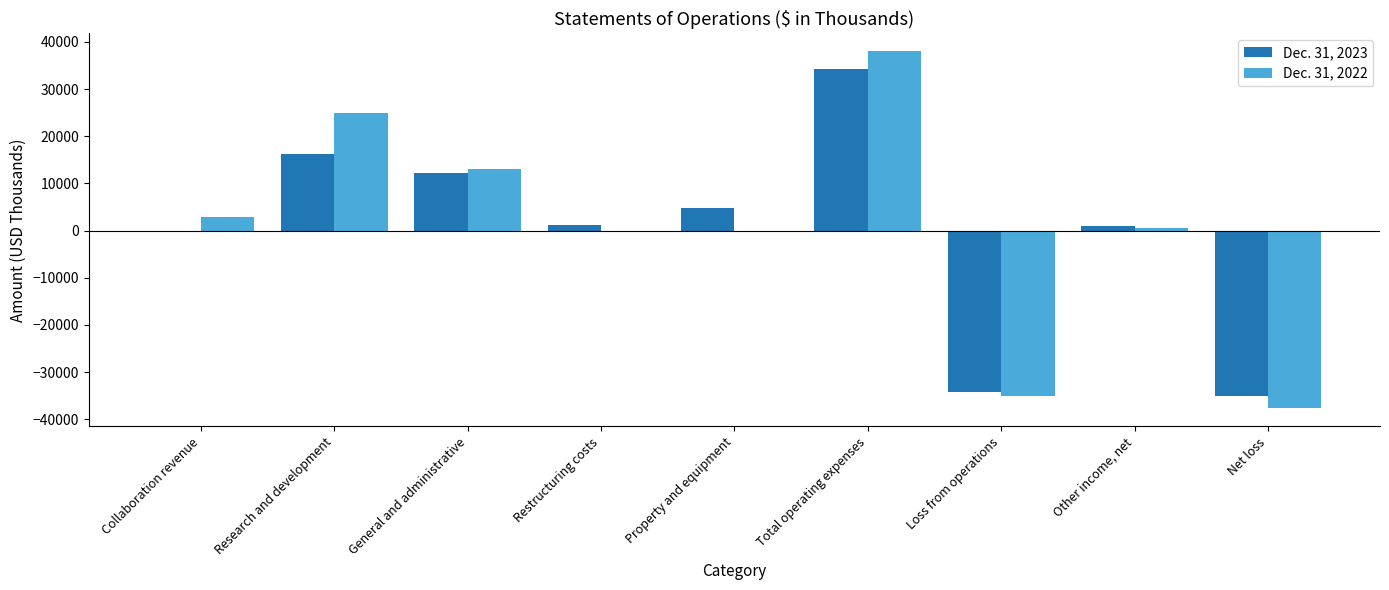

What is the highest value of the Dec. 31, 2023 series?

34272